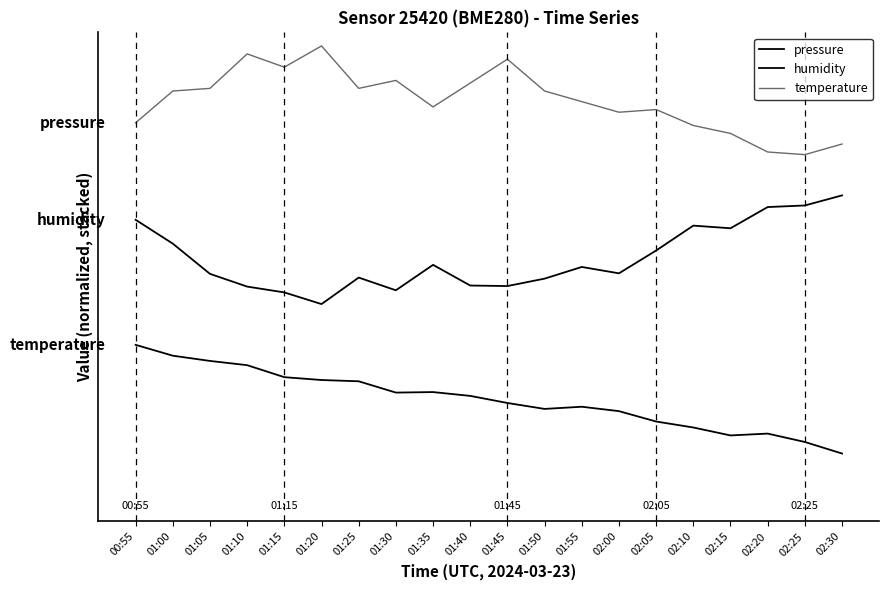

Where does the pressure series first go above 52?

00:55